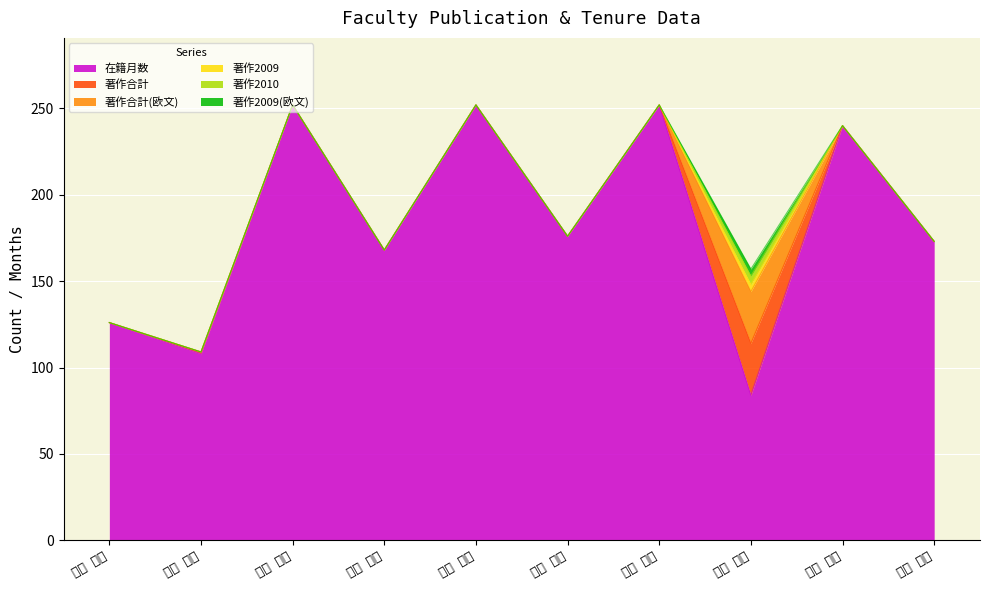

Between 124425 and 10845, which series saw the biggest shift?

在籍月数